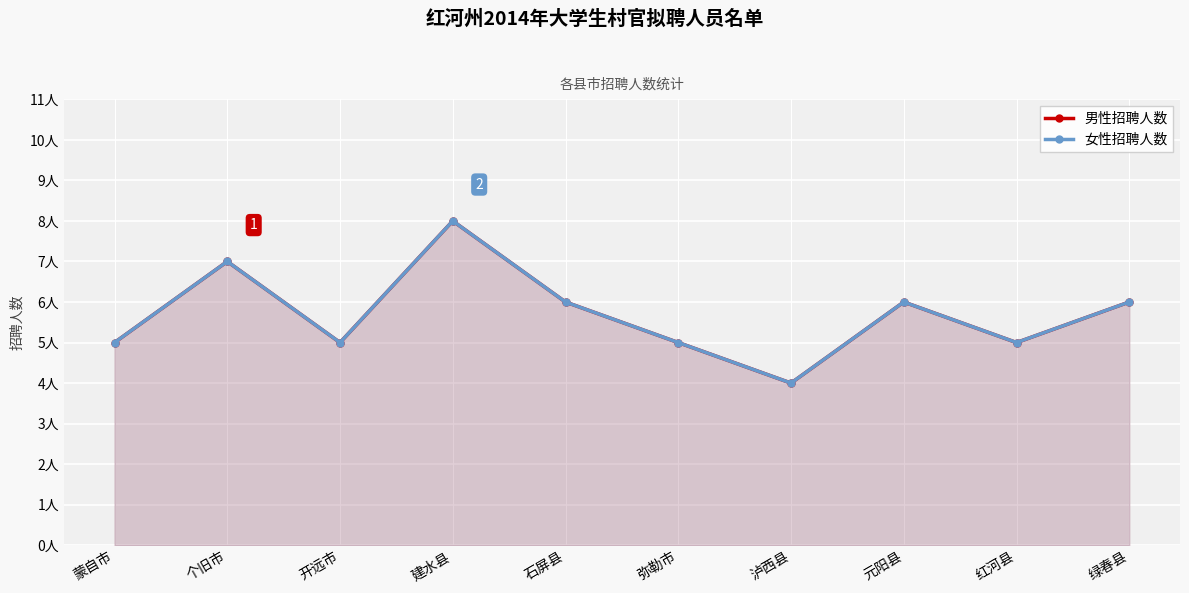

What is the average value of the 男性招聘人数 series?

6